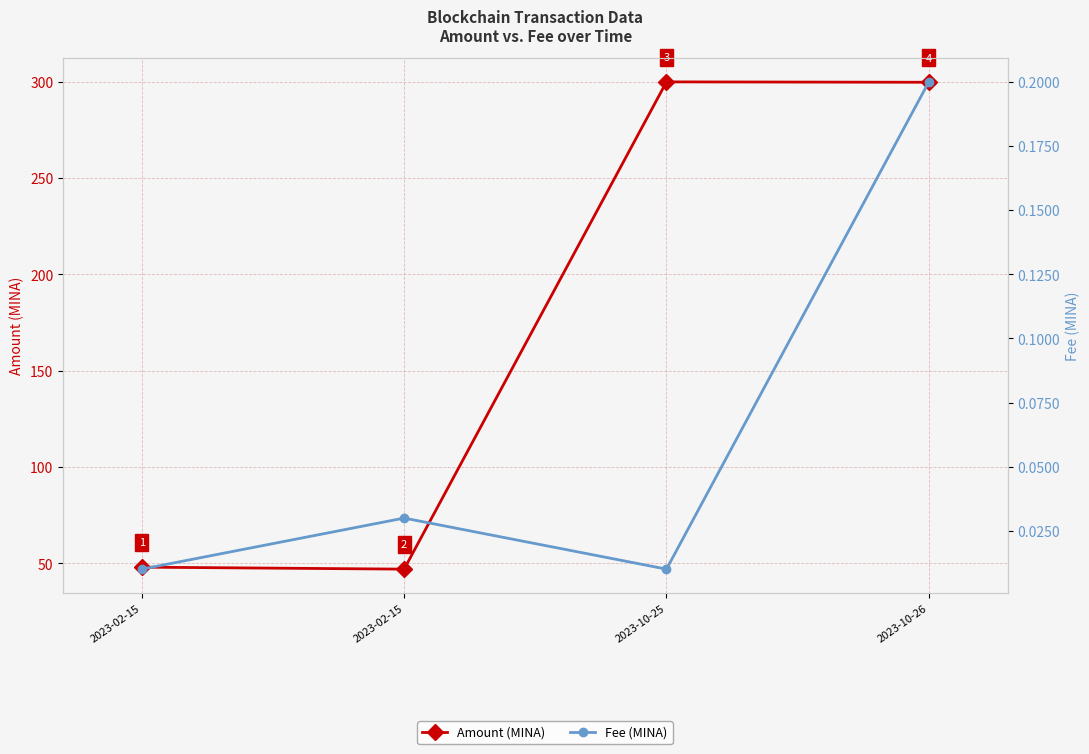

What is the sum of the Amount (MINA) values at 2023-10-25 and 2023-02-15?

348.0